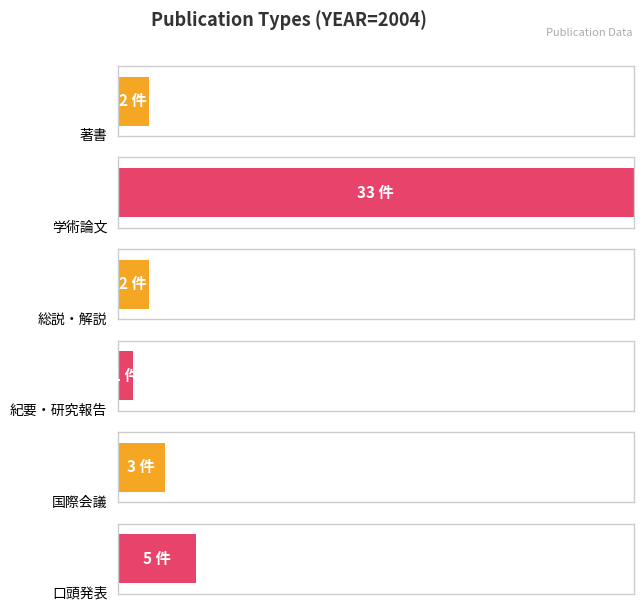

What is the maximum value shown in the chart?

33